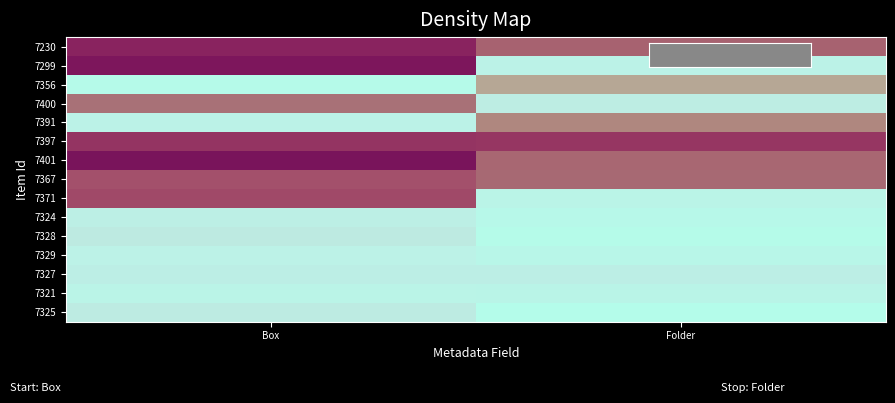

At Folder, list the series in order from smallest to largest.

7299, 7371, 7324, 7328, 7329, 7321, 7325, 7327, 7400, 7356, 7391, 7367, 7401, 7230, 7397